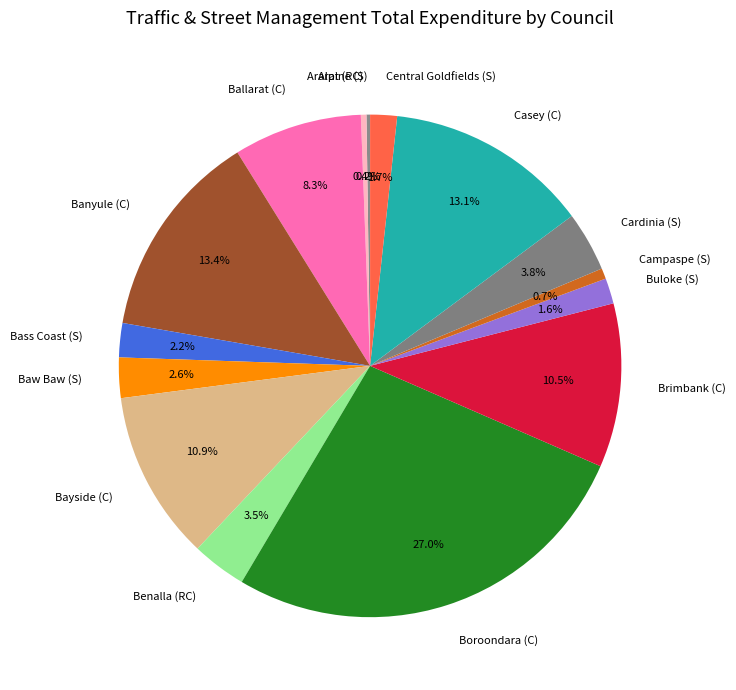

Which category has the biggest portion of the pie?

Boroondara (C)